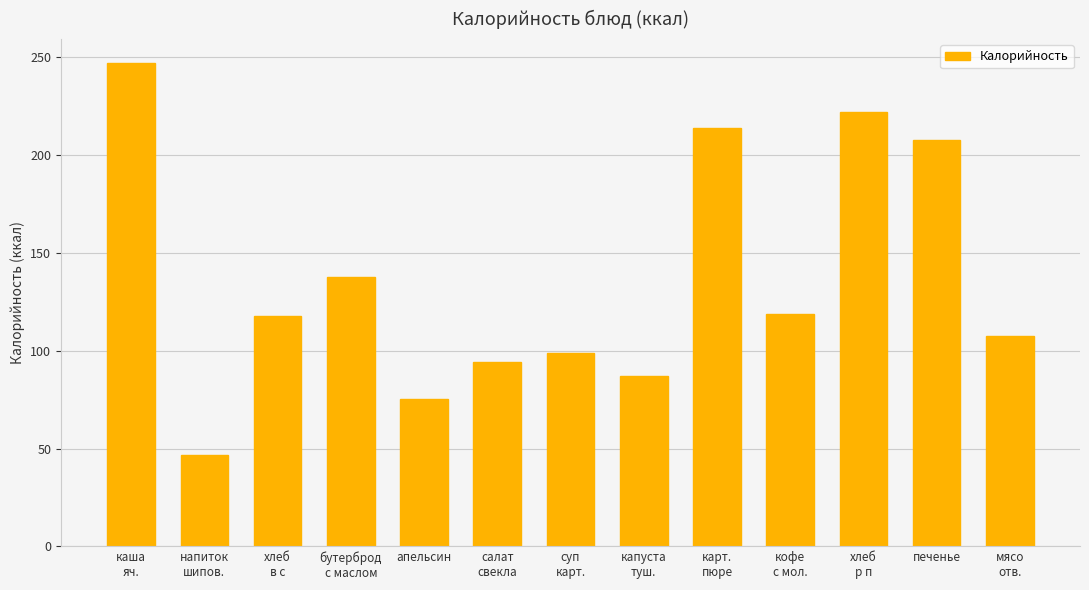

What is the label of the 3rd bar from the left?

хлеб
в с